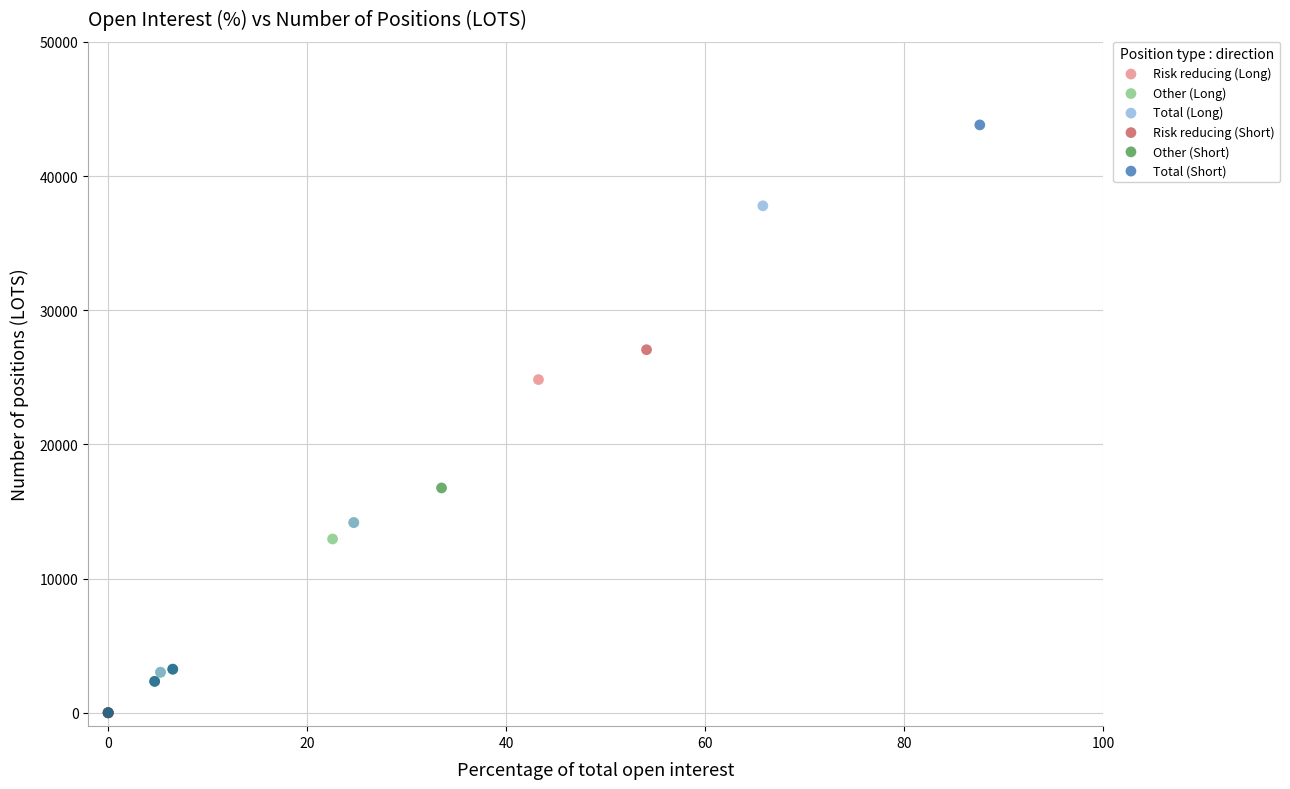

Which series reaches the maximum Y coordinate?

Total (Short)